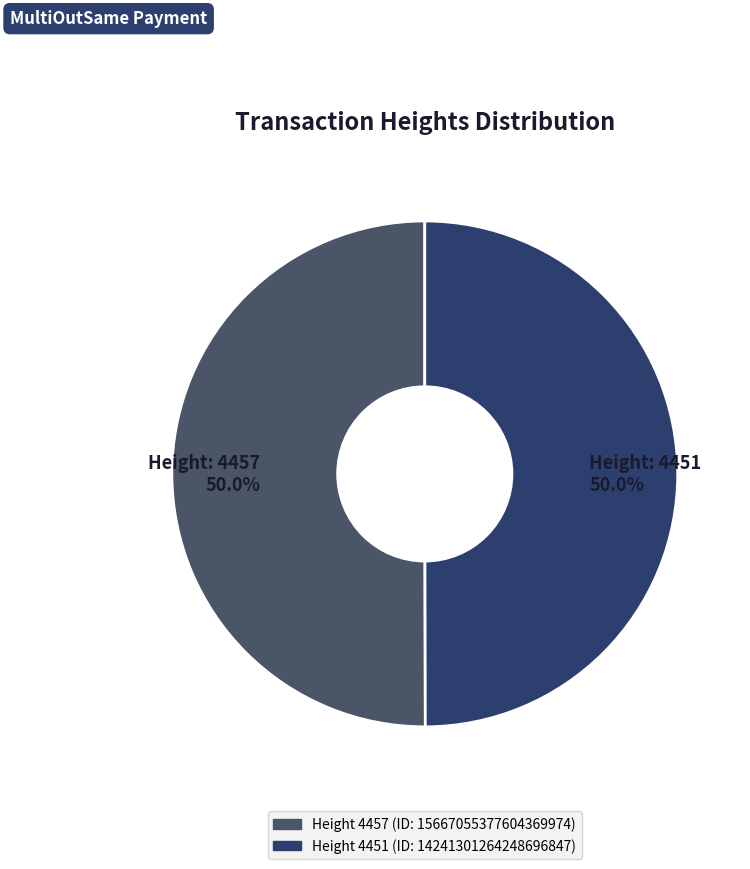

Combined, do Height: 4451 50.0% and Height: 4457 50.0% account for over 50%?

Yes